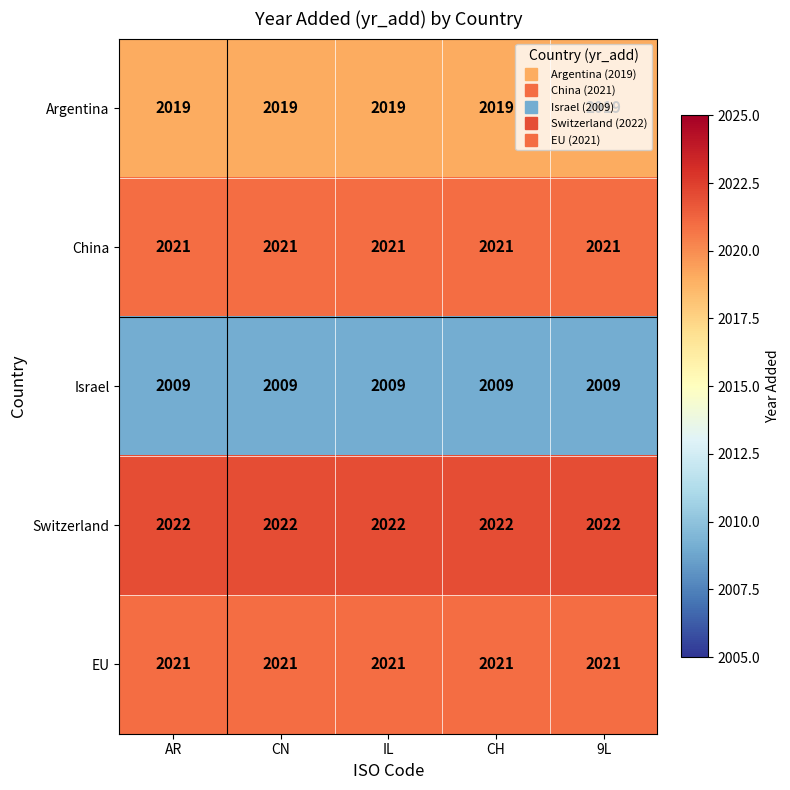

What is the smallest value displayed?

2009